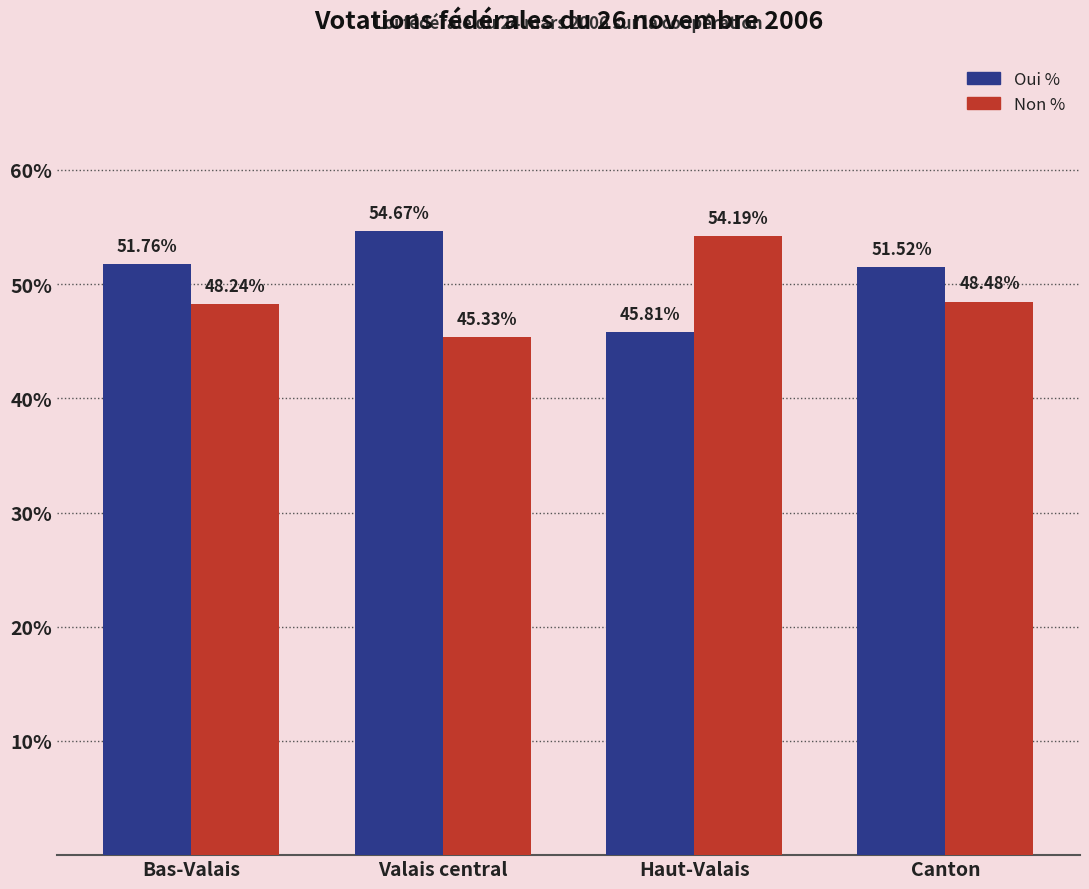

What is the difference between the highest and lowest values at Bas-Valais?

3.5